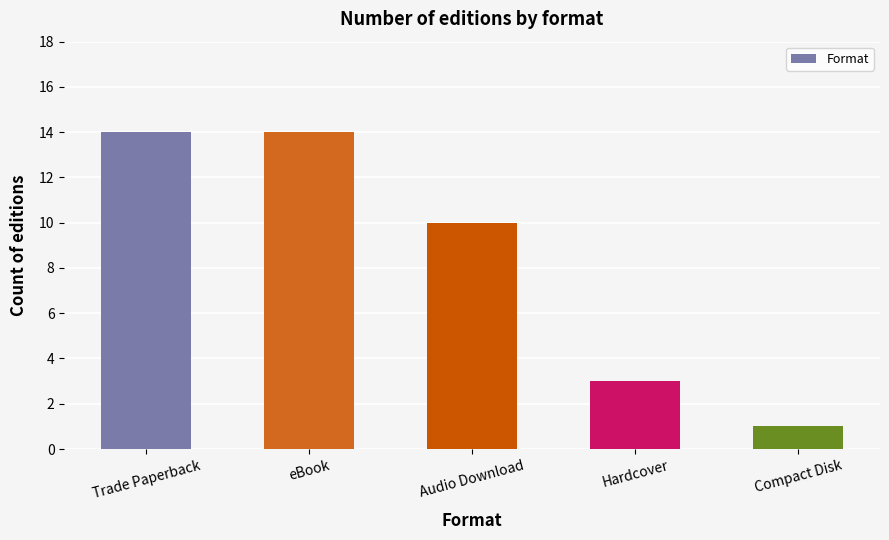

What is the label of the 5th bar from the right?

Trade Paperback